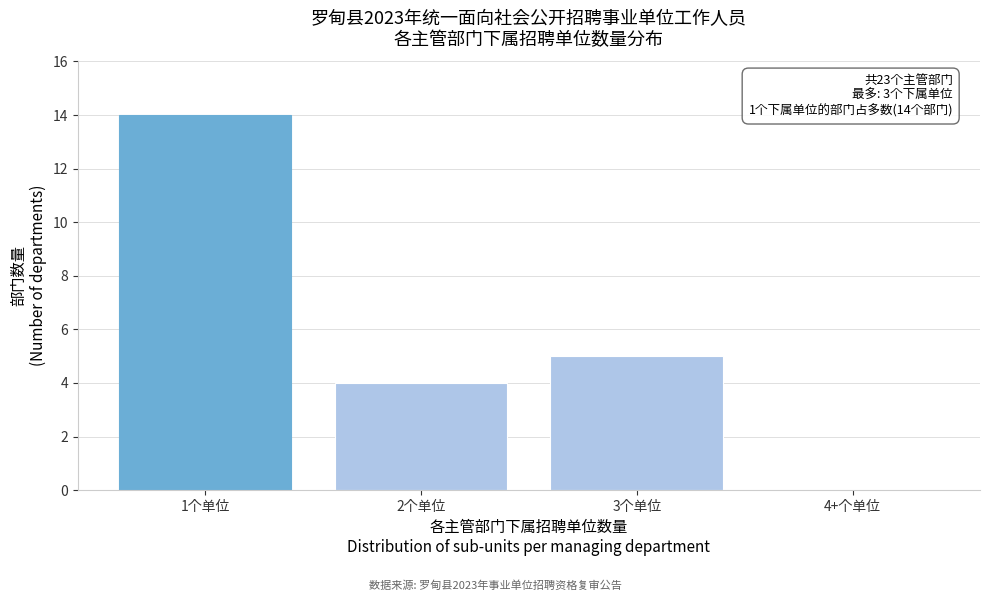

Reading right to left, extract all data points from this chart.

4+个单位=0	3个单位=5	2个单位=4	1个单位=14